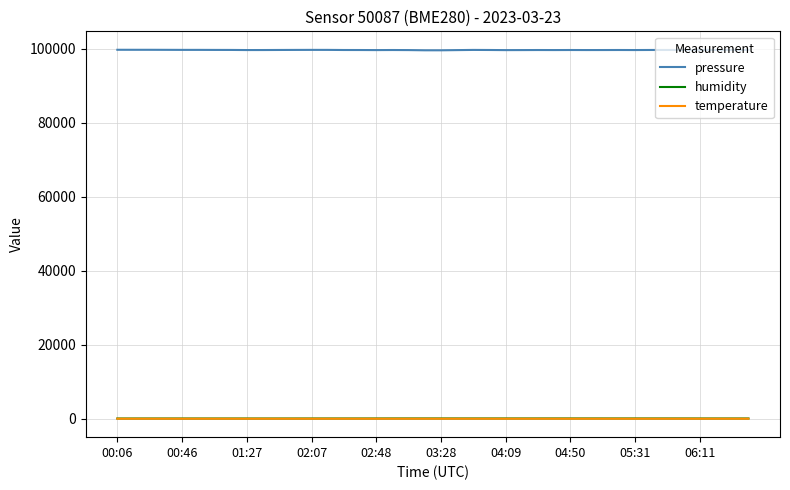

What is the lowest value of the pressure series?

99610.3